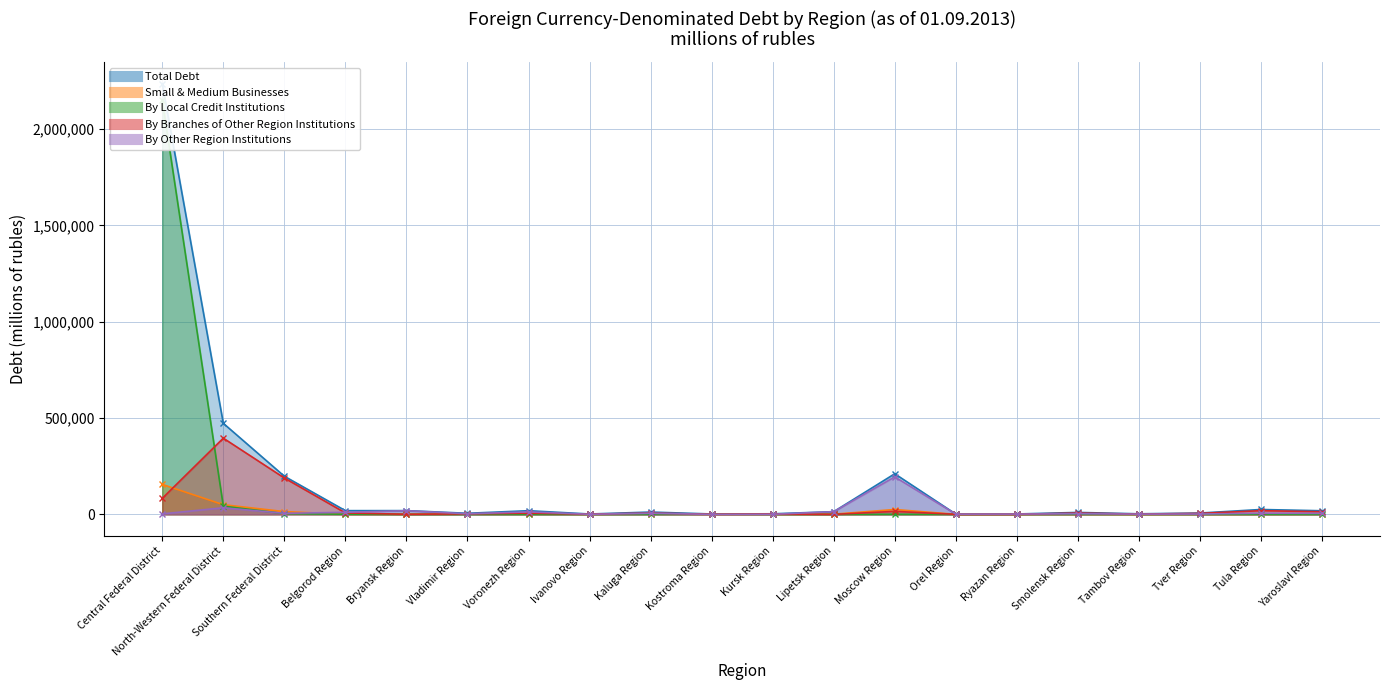

Between which two adjacent categories do Small & Medium Businesses and By Branches of Other Region Institutions first intersect?

Central Federal District and North-Western Federal District